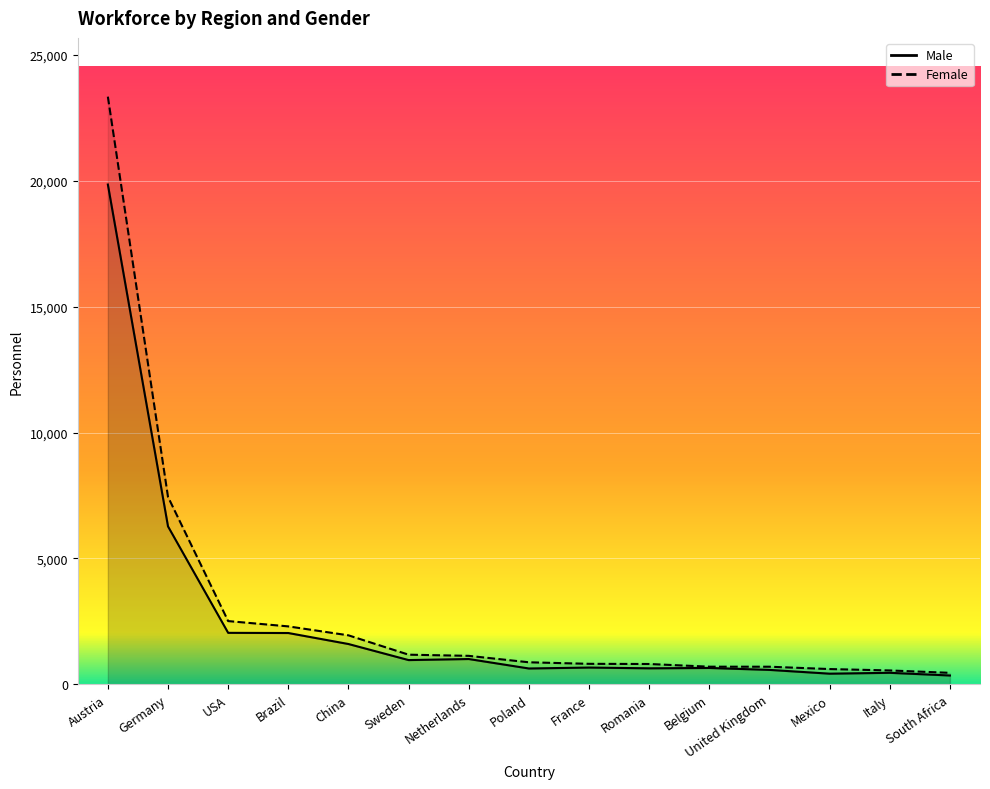

What position from the left is USA?

3